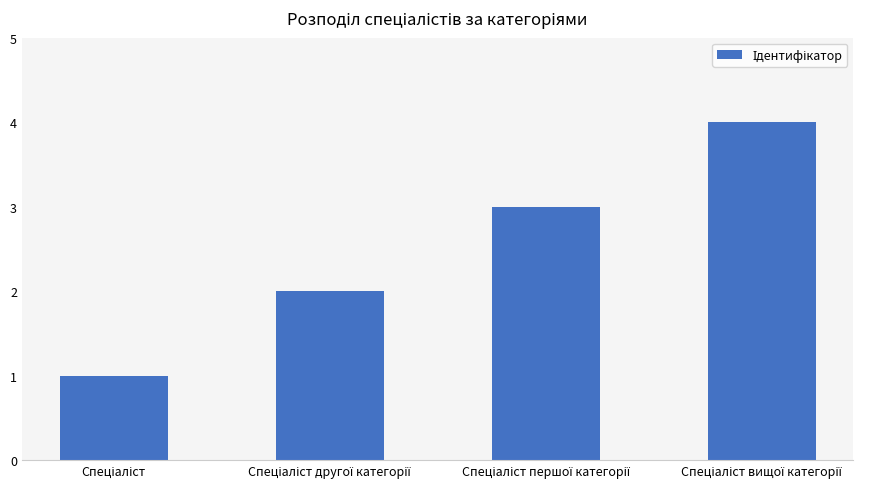

How many data points are less than 3?

2